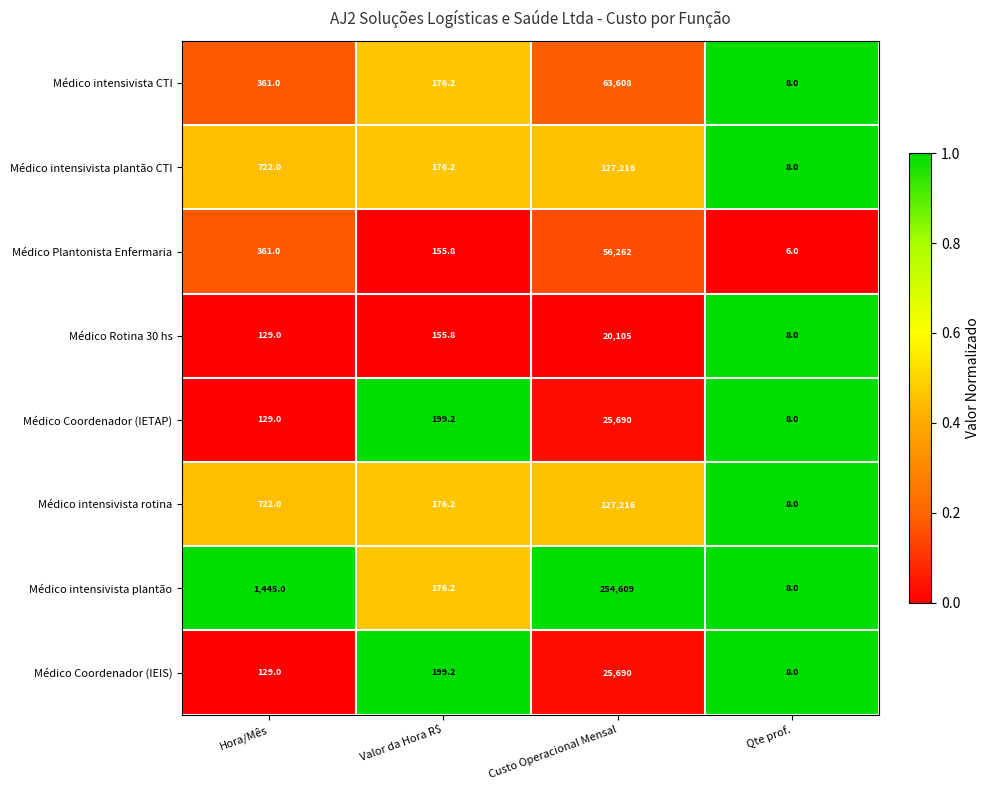

Rank the categories by Médico intensivista rotina value from highest to lowest.

Custo Operacional Mensal, Hora/Mês, Valor da Hora R$, Qte prof.